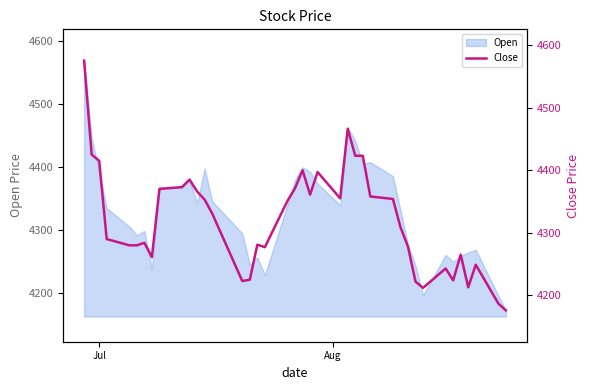

What is the value of the 38th point from the left?

4249